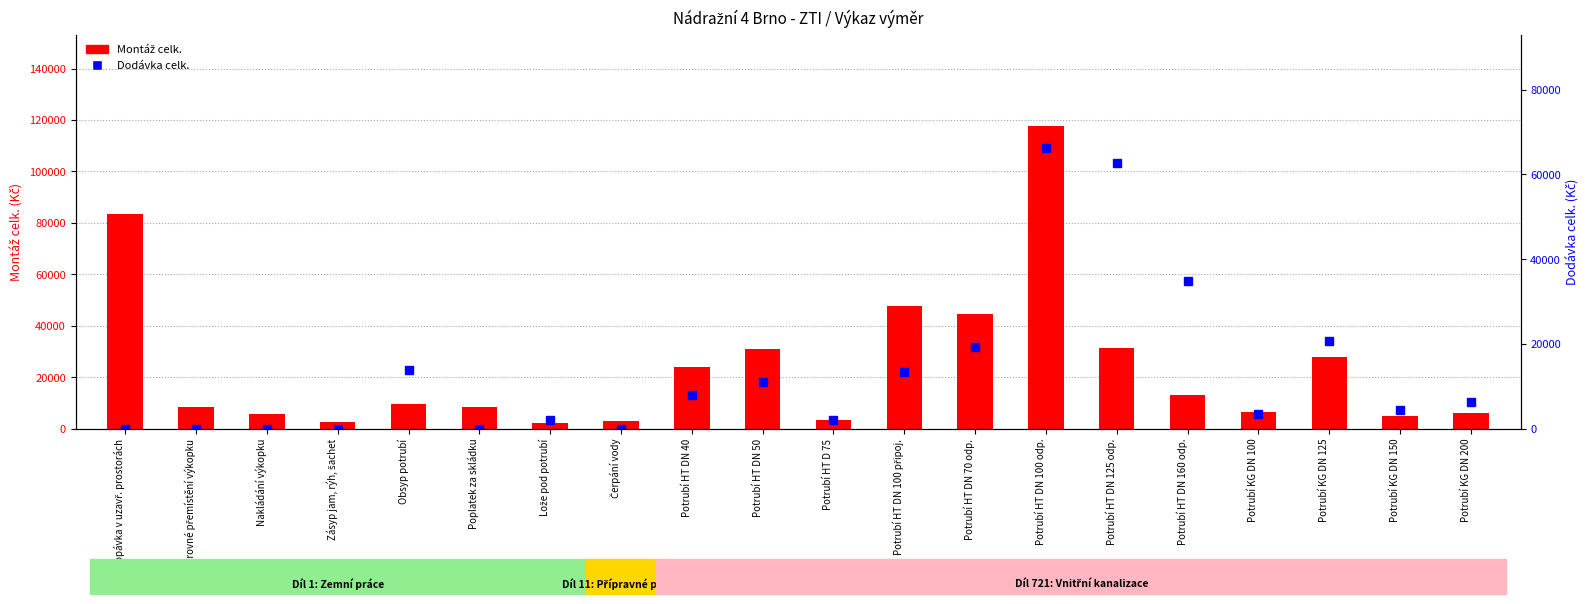

What is the total value across all series at Vodorovné přemístění výkopku?

8522.5